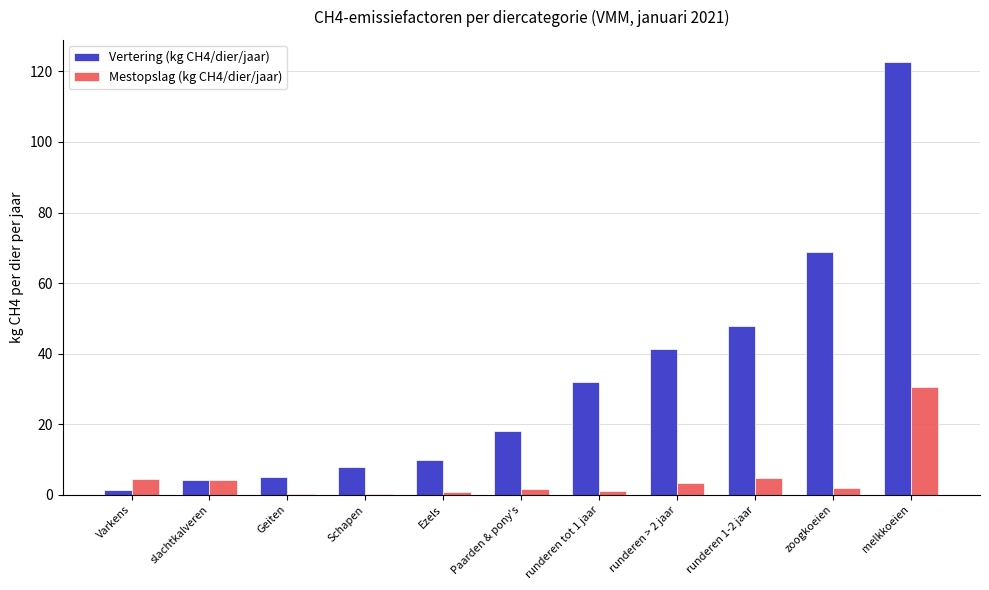

Is the value of Vertering (kg CH4/dier/jaar) at Paarden & pony's greater than the value of Mestopslag (kg CH4/dier/jaar) at zoogkoeien?

Yes